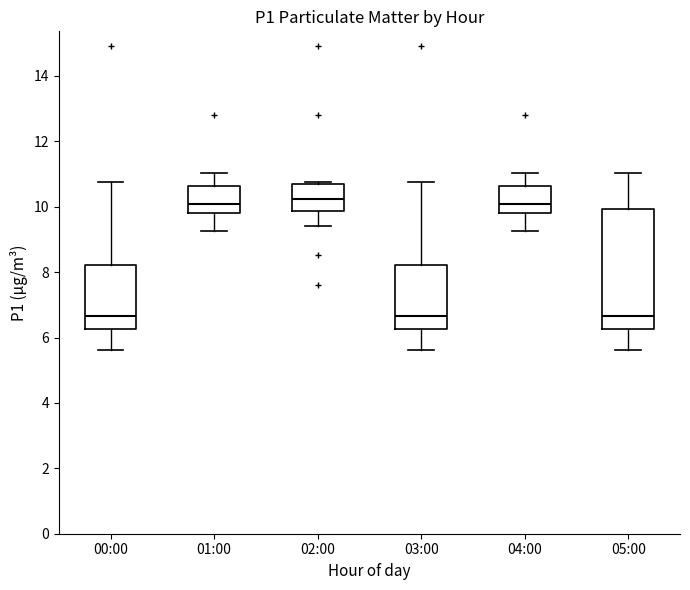

Where does the median line of the box for 03:00 sit on the y-axis? The values are not printed on the chart, so give them approximately, as read against the axis.

6.6